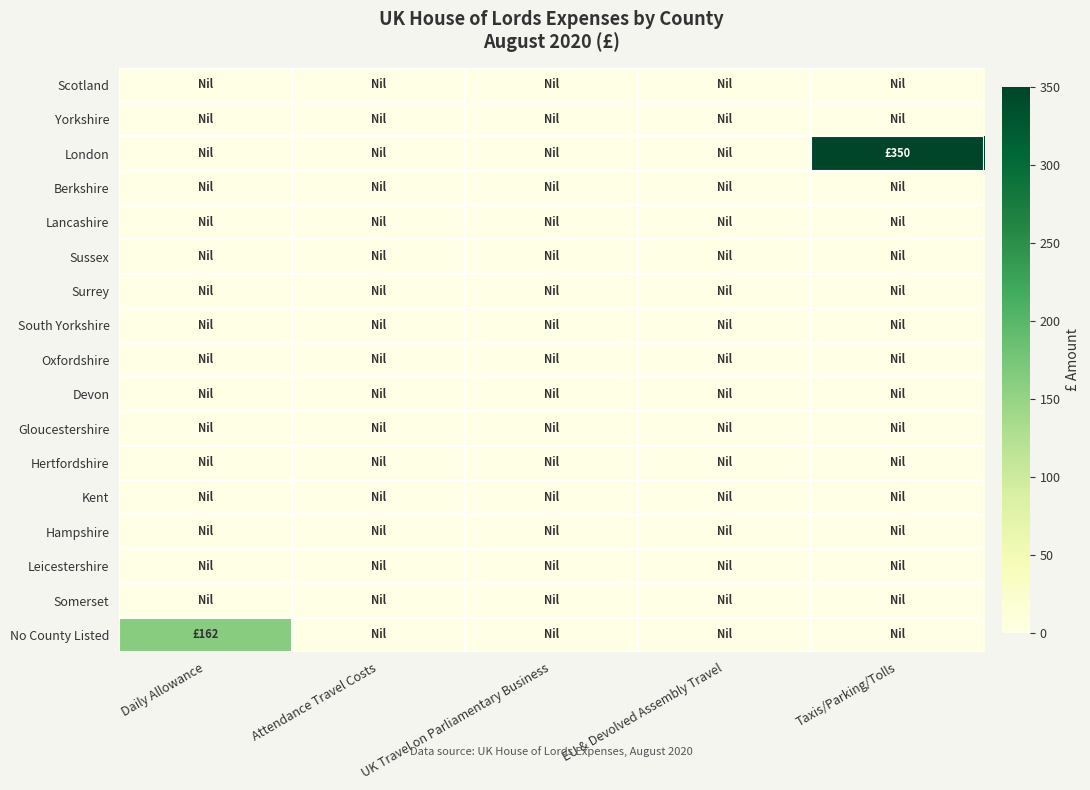

Reading left to right, list all the values displayed in this chart.

Scotland: Daily Allowance=0	Attendance Travel Costs=0	UK Travel on Parliamentary Business=0	EU & Devolved Assembly Travel=0	Taxis/Parking/Tolls=0
Yorkshire: Daily Allowance=0	Attendance Travel Costs=0	UK Travel on Parliamentary Business=0	EU & Devolved Assembly Travel=0	Taxis/Parking/Tolls=0
London: Daily Allowance=0	Attendance Travel Costs=0	UK Travel on Parliamentary Business=0	EU & Devolved Assembly Travel=0	Taxis/Parking/Tolls=350
Berkshire: Daily Allowance=0	Attendance Travel Costs=0	UK Travel on Parliamentary Business=0	EU & Devolved Assembly Travel=0	Taxis/Parking/Tolls=0
Lancashire: Daily Allowance=0	Attendance Travel Costs=0	UK Travel on Parliamentary Business=0	EU & Devolved Assembly Travel=0	Taxis/Parking/Tolls=0
Sussex: Daily Allowance=0	Attendance Travel Costs=0	UK Travel on Parliamentary Business=0	EU & Devolved Assembly Travel=0	Taxis/Parking/Tolls=0
Surrey: Daily Allowance=0	Attendance Travel Costs=0	UK Travel on Parliamentary Business=0	EU & Devolved Assembly Travel=0	Taxis/Parking/Tolls=0
South Yorkshire: Daily Allowance=0	Attendance Travel Costs=0	UK Travel on Parliamentary Business=0	EU & Devolved Assembly Travel=0	Taxis/Parking/Tolls=0
Oxfordshire: Daily Allowance=0	Attendance Travel Costs=0	UK Travel on Parliamentary Business=0	EU & Devolved Assembly Travel=0	Taxis/Parking/Tolls=0
Devon: Daily Allowance=0	Attendance Travel Costs=0	UK Travel on Parliamentary Business=0	EU & Devolved Assembly Travel=0	Taxis/Parking/Tolls=0
Gloucestershire: Daily Allowance=0	Attendance Travel Costs=0	UK Travel on Parliamentary Business=0	EU & Devolved Assembly Travel=0	Taxis/Parking/Tolls=0
Hertfordshire: Daily Allowance=0	Attendance Travel Costs=0	UK Travel on Parliamentary Business=0	EU & Devolved Assembly Travel=0	Taxis/Parking/Tolls=0
Kent: Daily Allowance=0	Attendance Travel Costs=0	UK Travel on Parliamentary Business=0	EU & Devolved Assembly Travel=0	Taxis/Parking/Tolls=0
Hampshire: Daily Allowance=0	Attendance Travel Costs=0	UK Travel on Parliamentary Business=0	EU & Devolved Assembly Travel=0	Taxis/Parking/Tolls=0
Leicestershire: Daily Allowance=0	Attendance Travel Costs=0	UK Travel on Parliamentary Business=0	EU & Devolved Assembly Travel=0	Taxis/Parking/Tolls=0
Somerset: Daily Allowance=0	Attendance Travel Costs=0	UK Travel on Parliamentary Business=0	EU & Devolved Assembly Travel=0	Taxis/Parking/Tolls=0
No County Listed: Daily Allowance=162	Attendance Travel Costs=0	UK Travel on Parliamentary Business=0	EU & Devolved Assembly Travel=0	Taxis/Parking/Tolls=0